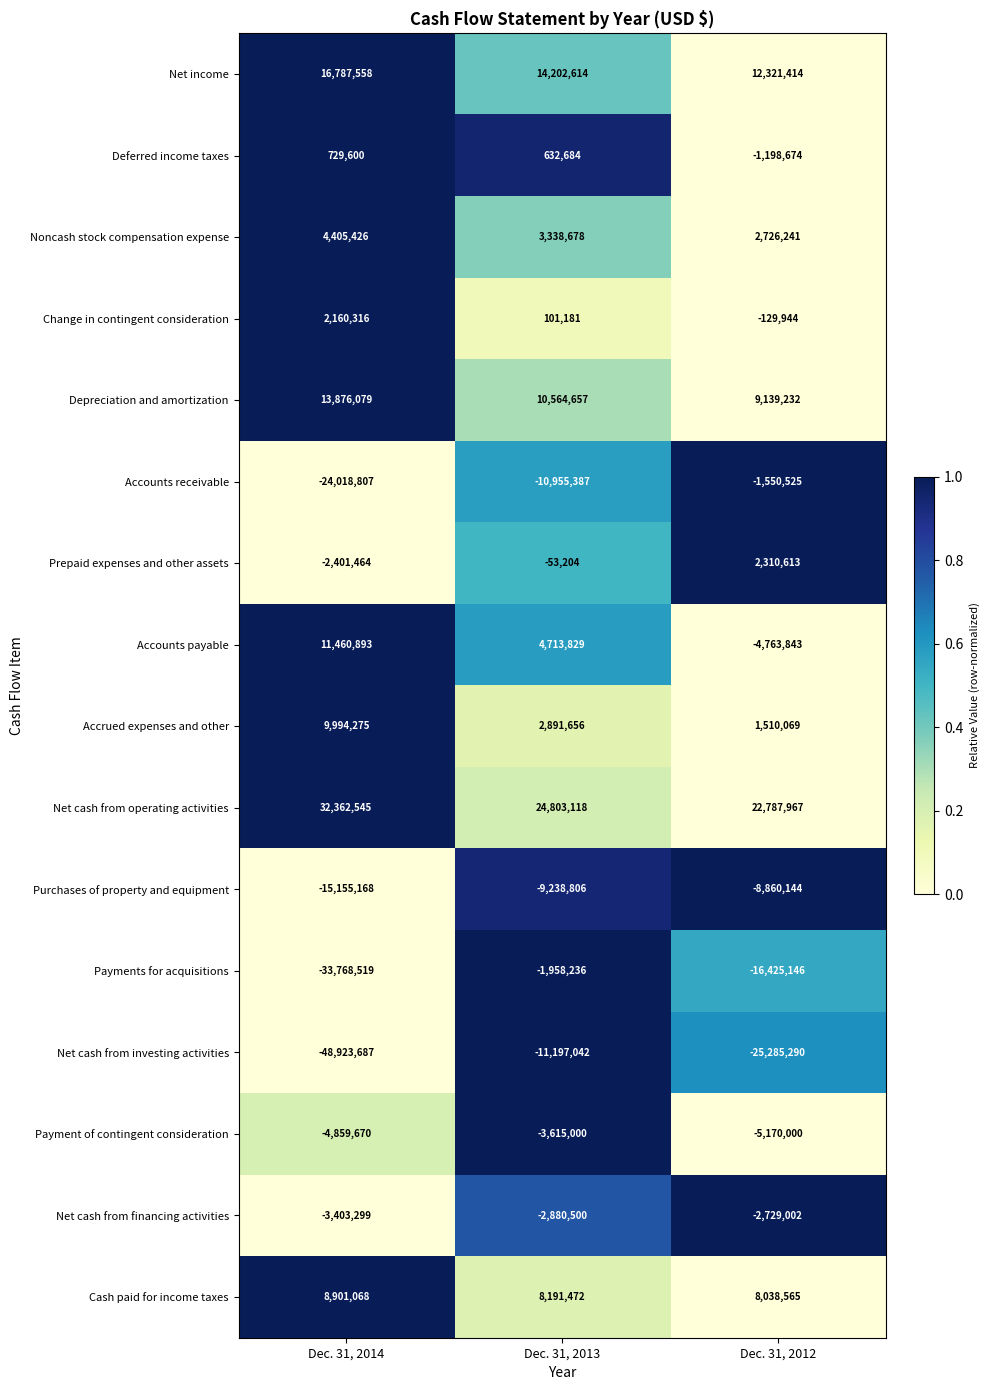

Rank the series at Dec. 31, 2014 from highest to lowest value.

Net cash from operating activities, Net income, Depreciation and amortization, Accounts payable, Accrued expenses and other, Cash paid for income taxes, Noncash stock compensation expense, Change in contingent consideration, Deferred income taxes, Prepaid expenses and other assets, Net cash from financing activities, Payment of contingent consideration, Purchases of property and equipment, Accounts receivable, Payments for acquisitions, Net cash from investing activities